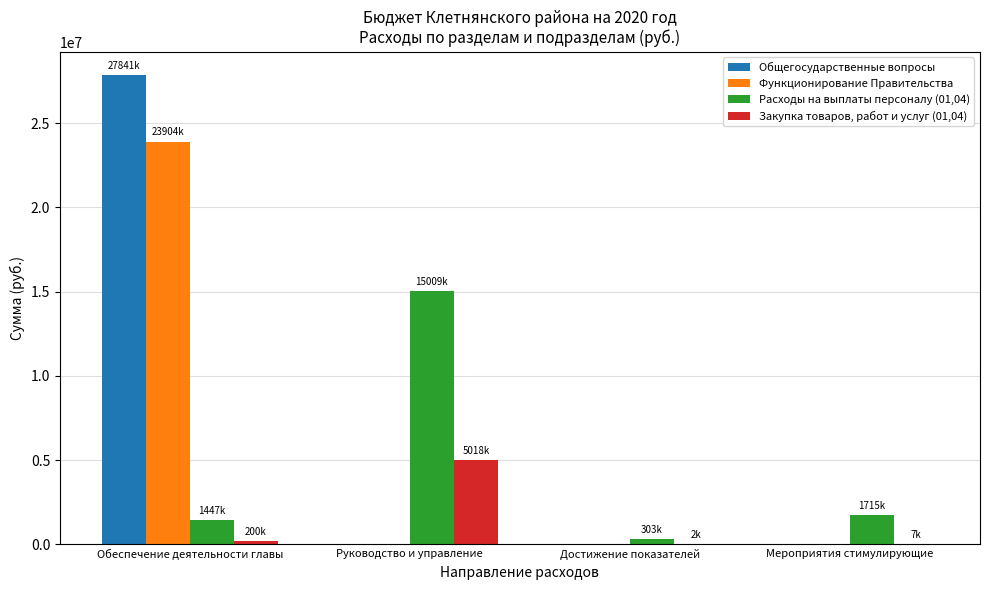

Is it true that Расходы на выплаты персоналу (01,04) equals 1446800.0 at Обеспечение деятельности главы?

True